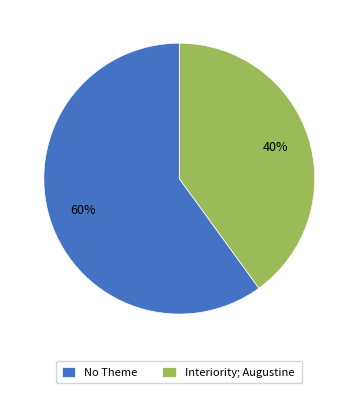

Is it true that No Theme is 72% of the pie?

False